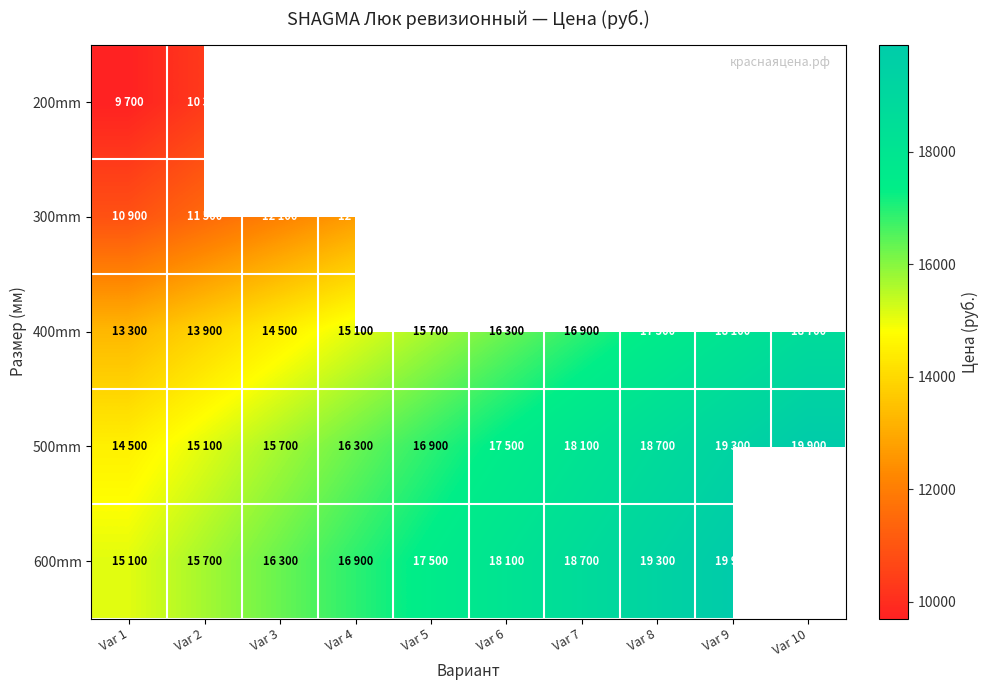

Rank the series by their average value, from lowest to highest.

200mm, 300mm, 400mm, 500mm, 600mm